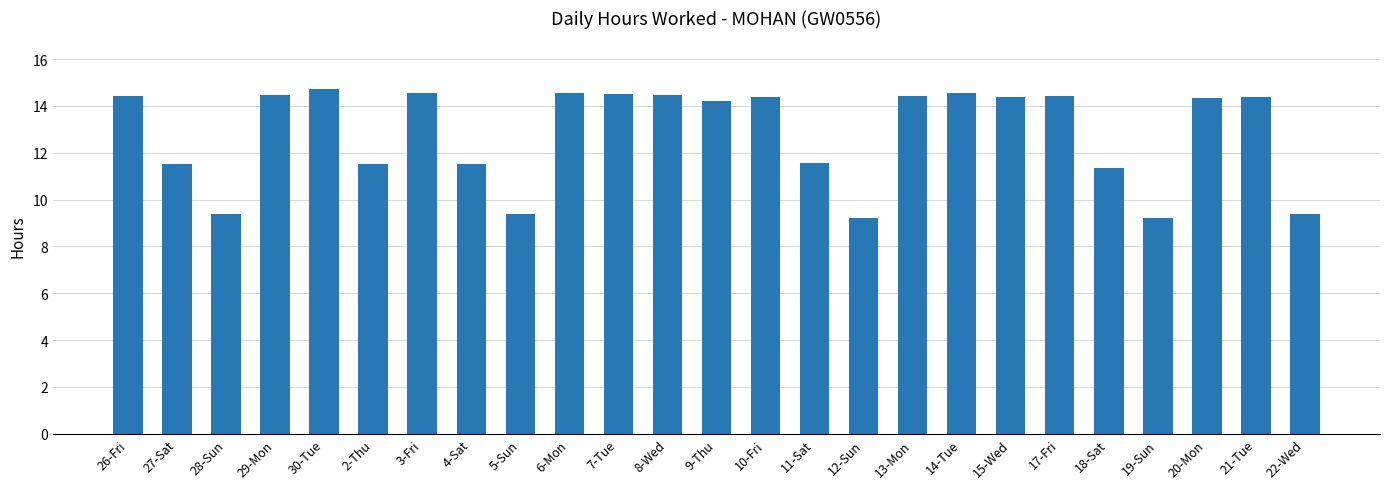

At which label is the value closest to 11?

18-Sat